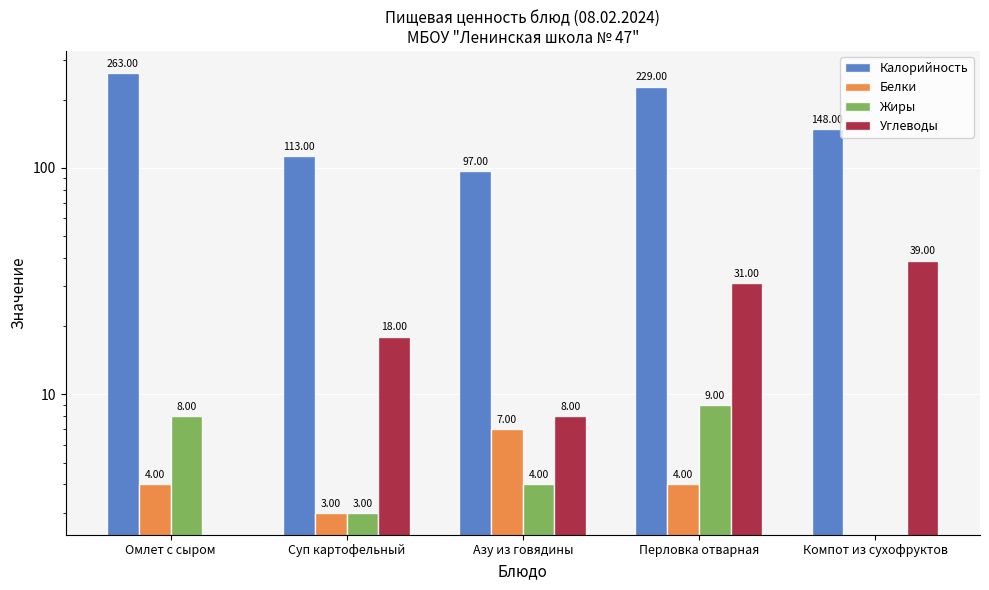

How many bars are there in each group?

4